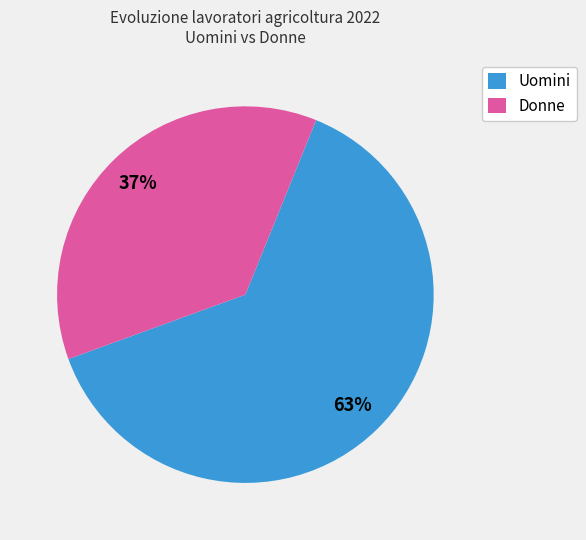

Which category has the smallest portion of the pie?

Donne